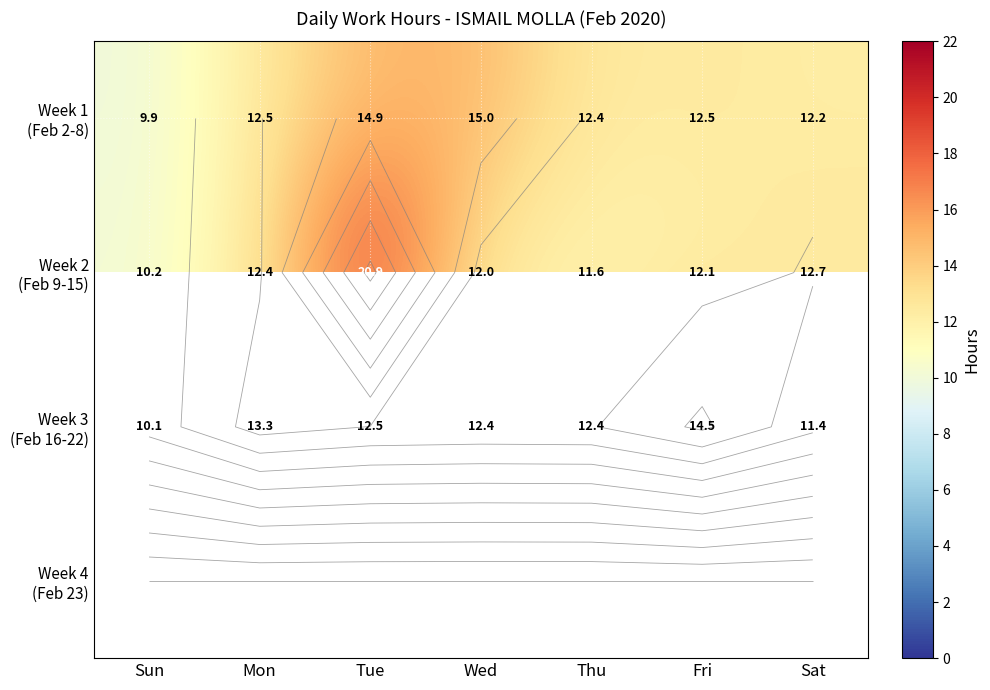

What is the average value of the Week 2 (Feb 9-15) series?

13.1